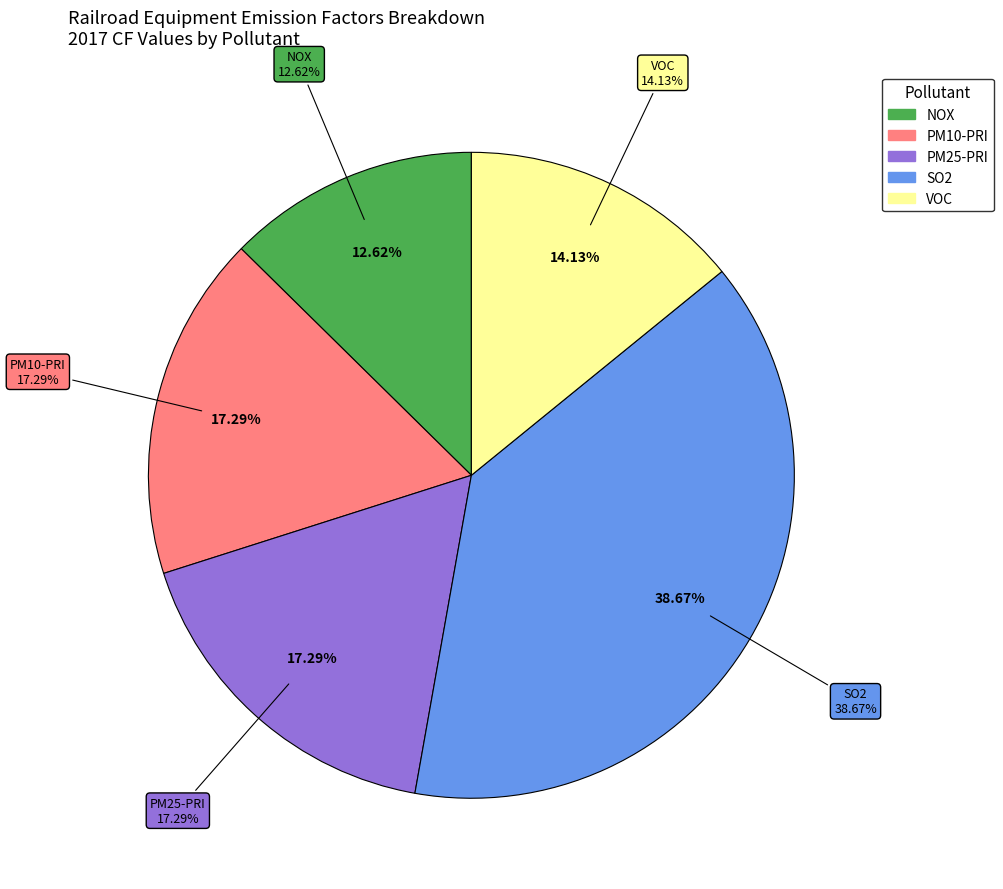

Which slice is the smallest?

NOX (Class II/III)